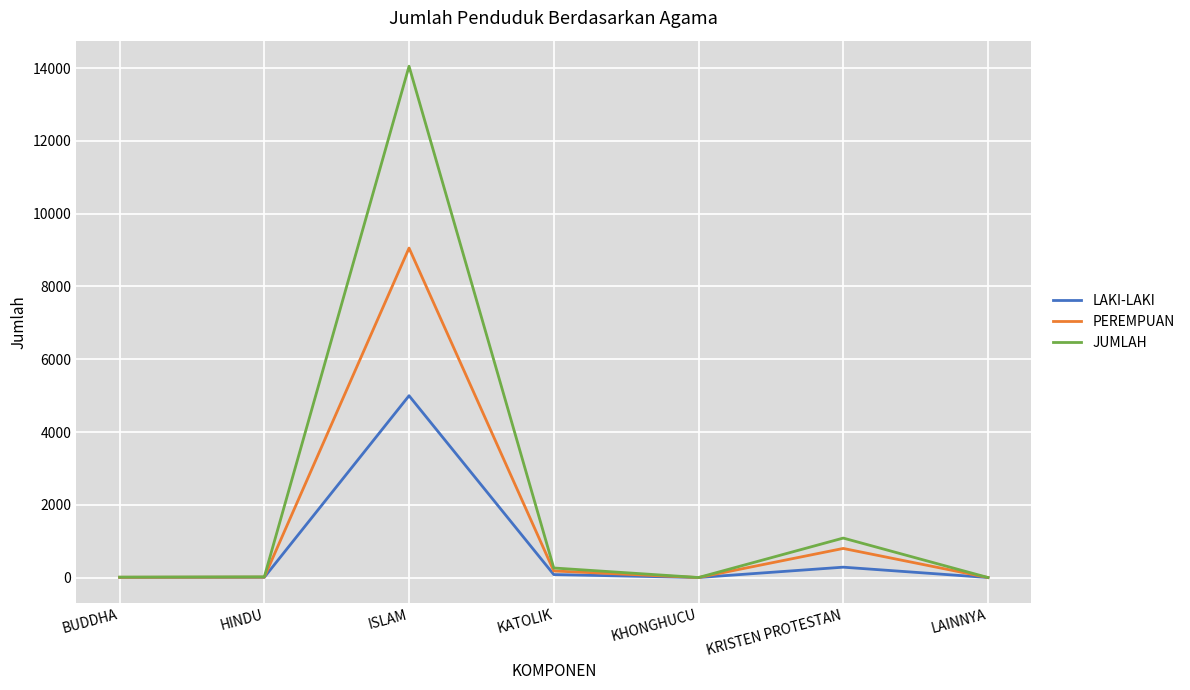

Is the value of LAKI-LAKI at KHONGHUCU greater than the value of JUMLAH at KRISTEN PROTESTAN?

No